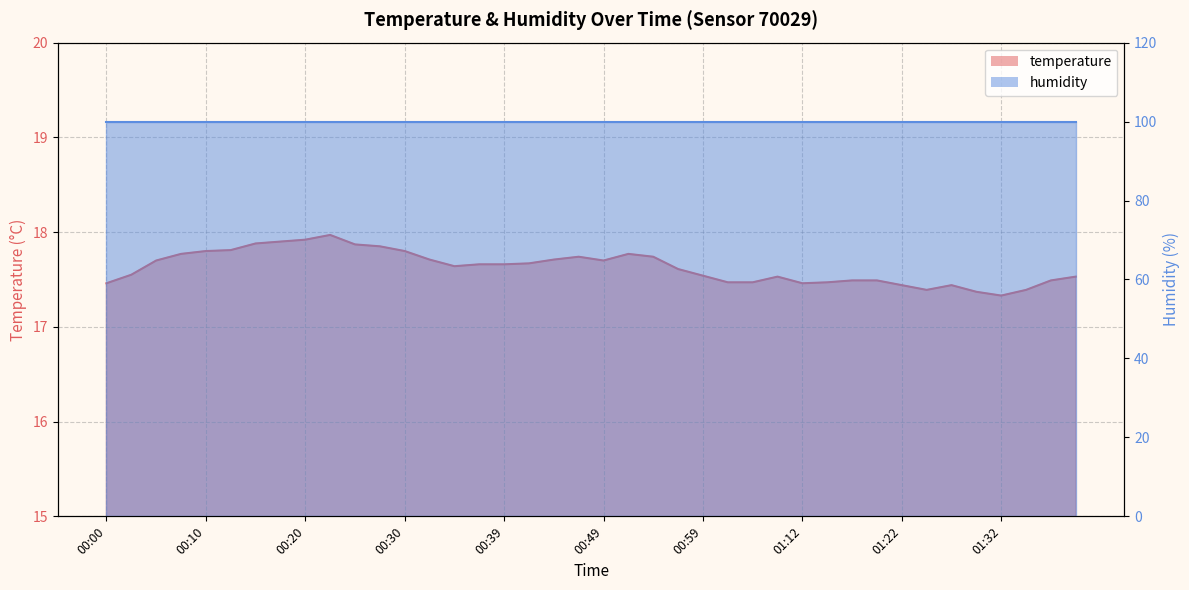

Which label corresponds to the largest value in the chart?

00:22